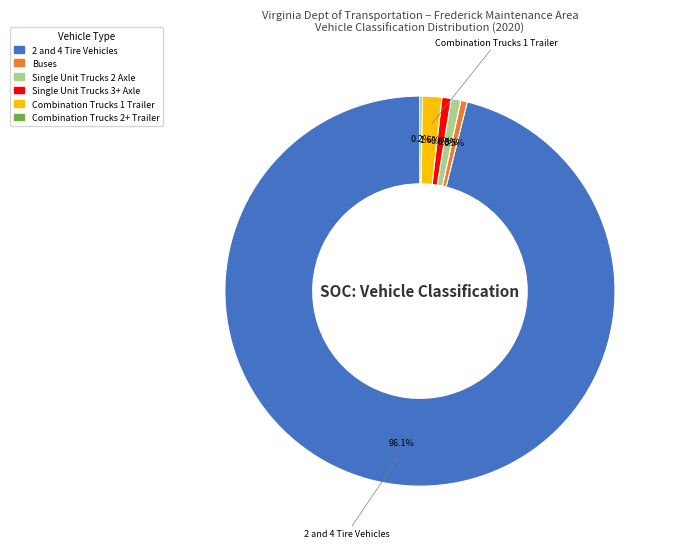

Does 2 and 4 Tire Vehicles represent more than half of the total?

Yes